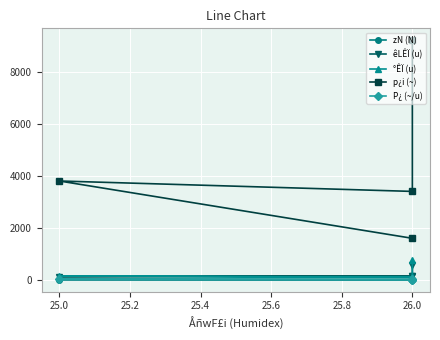

The P¿ (~/u) series shows 9.9 at 25.0. True or false?

False